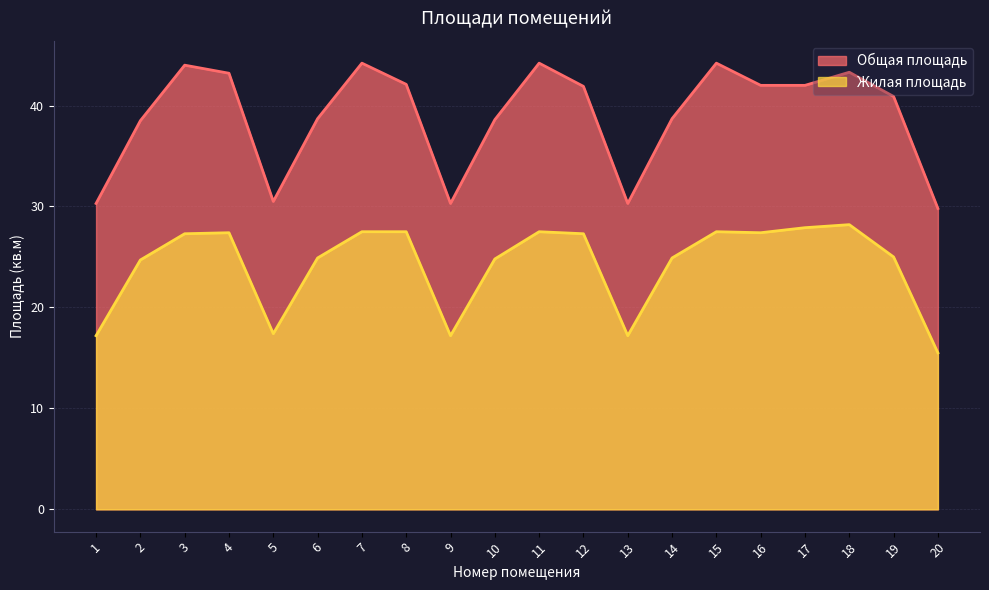

True or false: Жилая площадь and Общая площадь intersect in this chart.

False